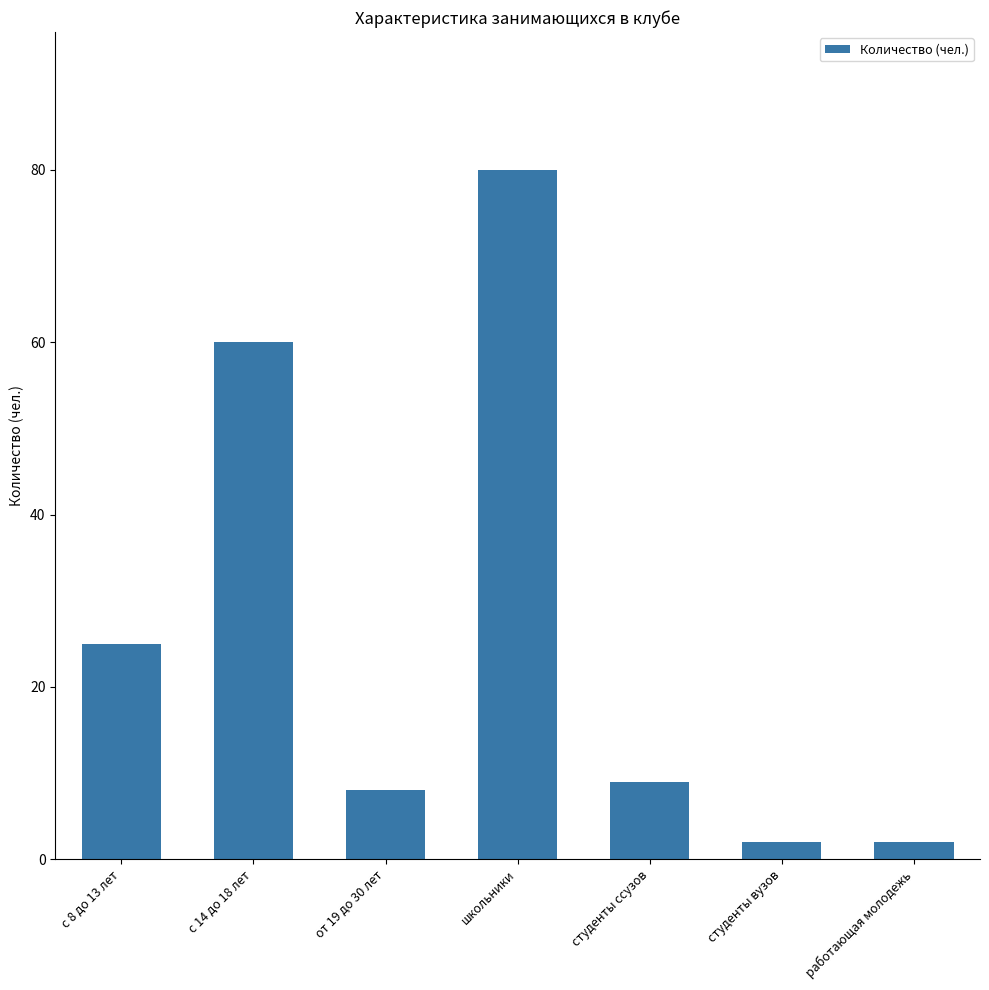

What is the greatest value displayed?

80